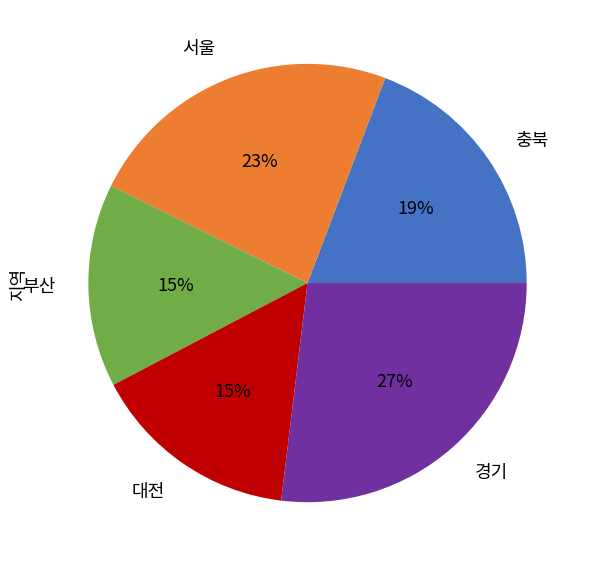

To the nearest percent, what is the average slice percentage?

20%